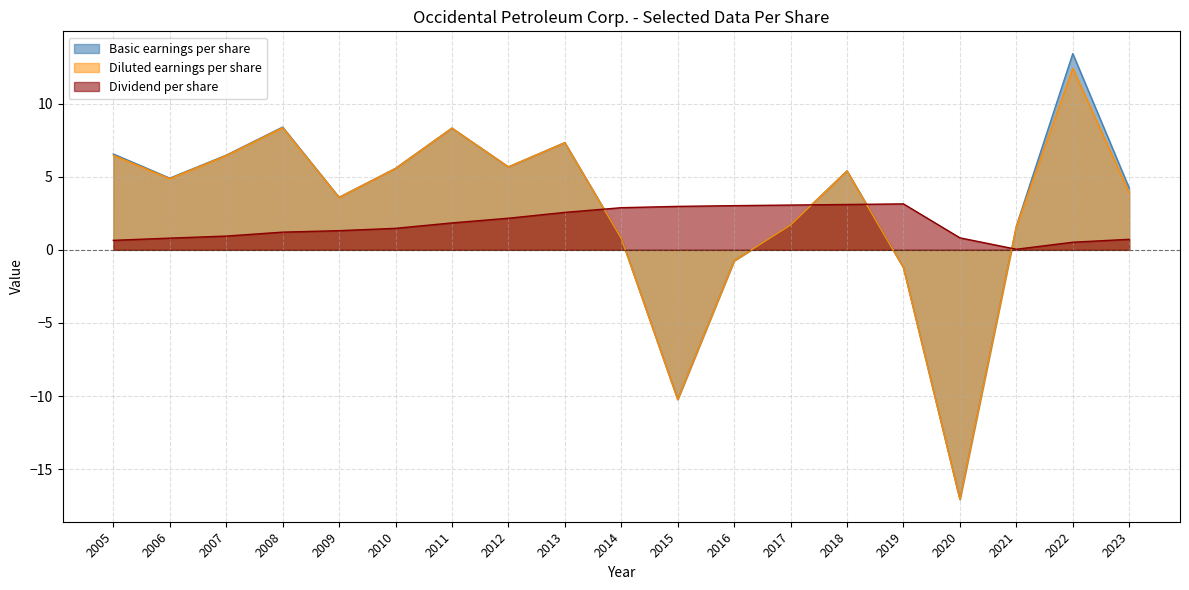

What are all the series names shown in the legend?

Basic earnings per share, Diluted earnings per share, Dividend per share